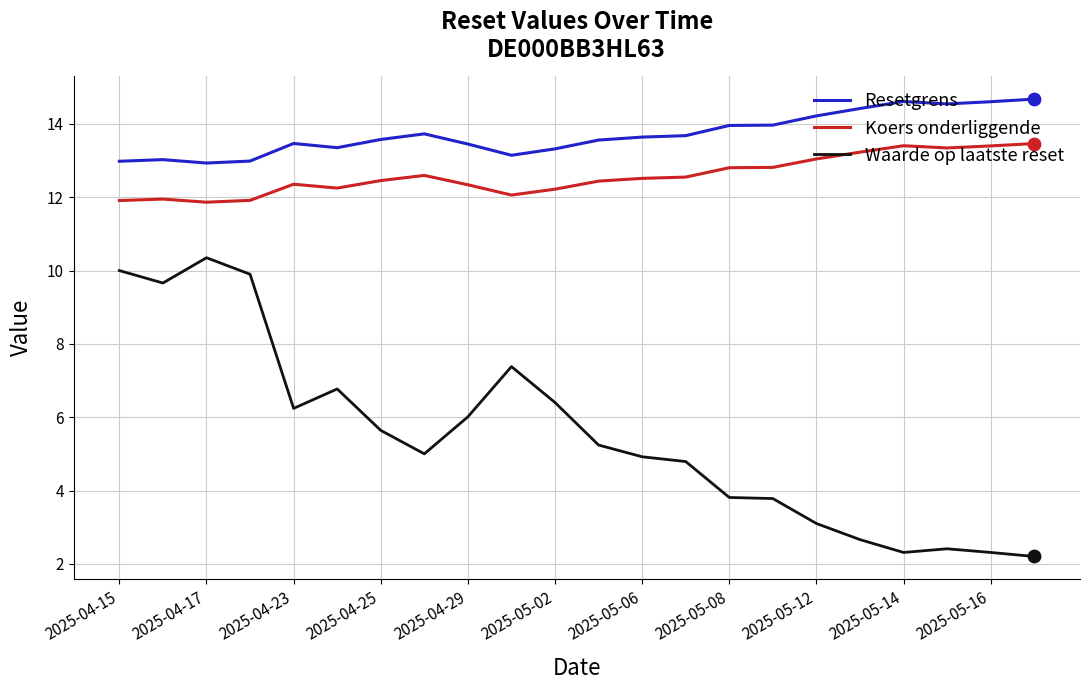

Which series has the largest total across all categories?

Resetgrens